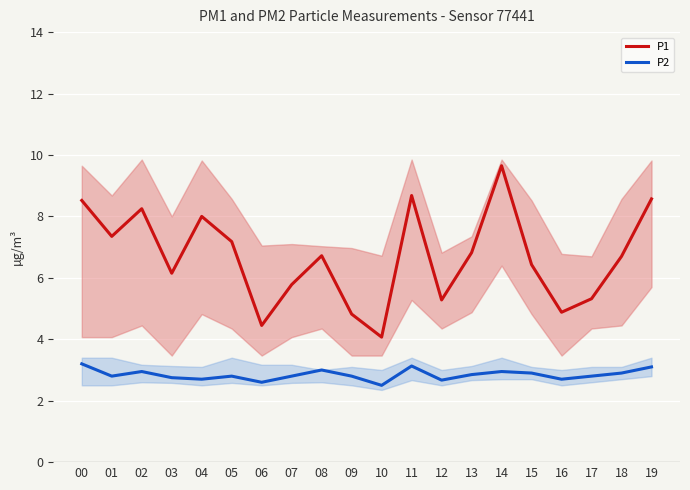

What is the total value across all series at 09?

7.6